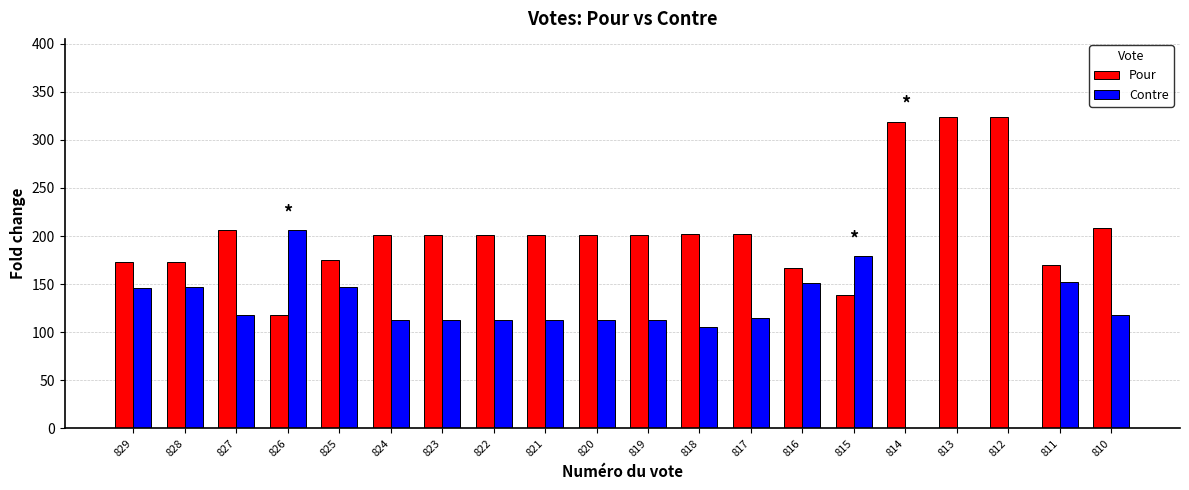

Is it true that Pour equals 201 at 822?

True